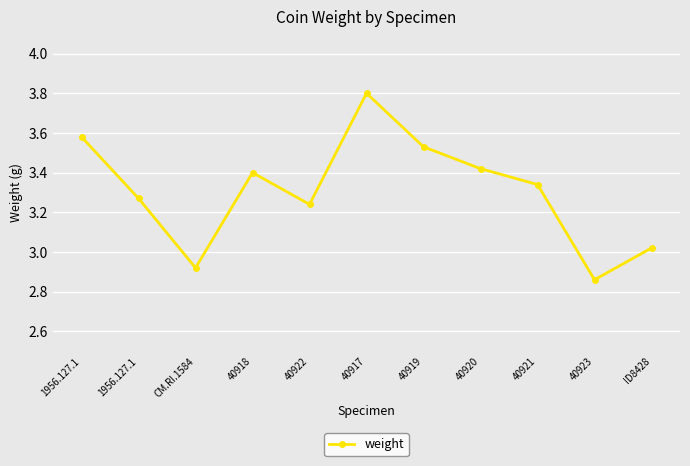

Where does the data first go above 3?

1956.127.1